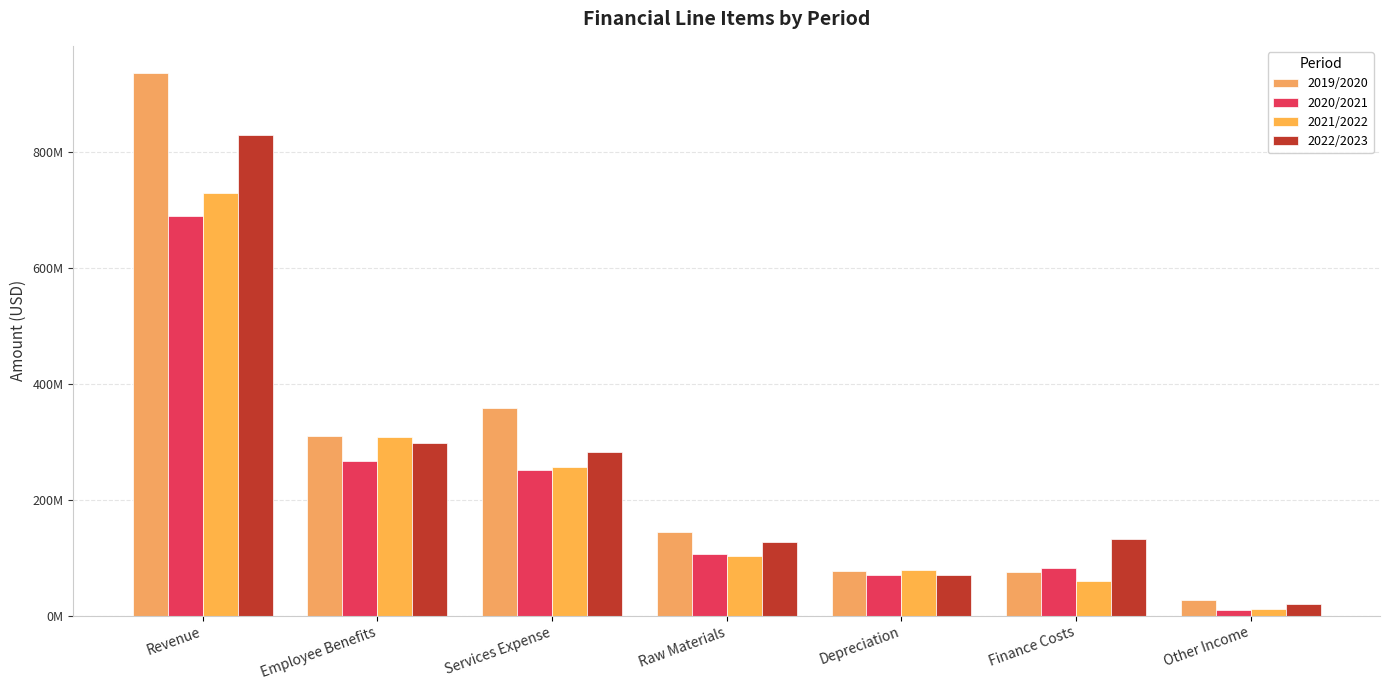

Rank the series by their average value, from highest to lowest.

2019/2020, 2022/2023, 2021/2022, 2020/2021